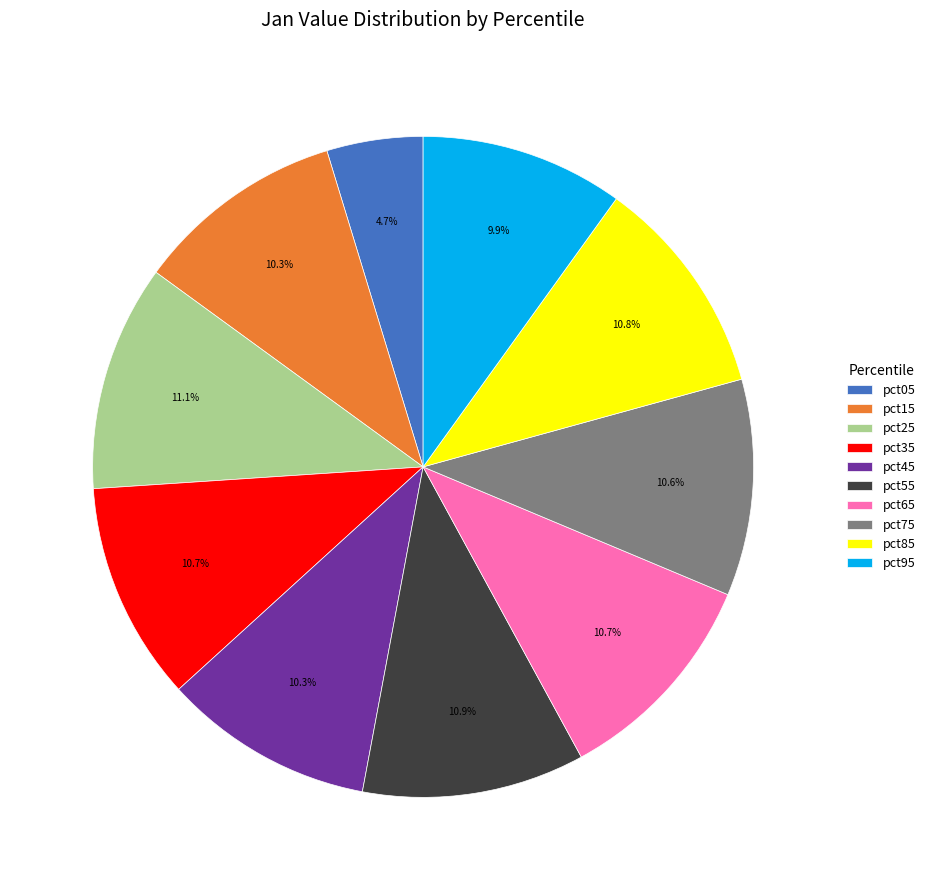

How much of the chart is everything except pct45?

89.7%